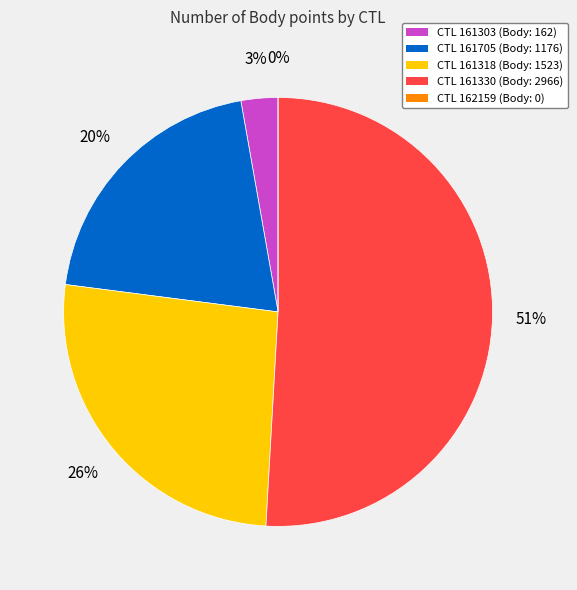

What is the ratio of the value at 161330 to the value at 161303?

18.3